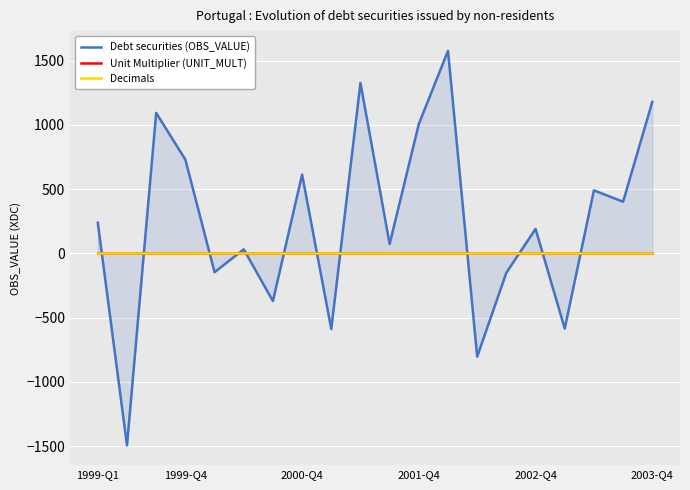

What is the lowest value of the Decimals series?

2.0